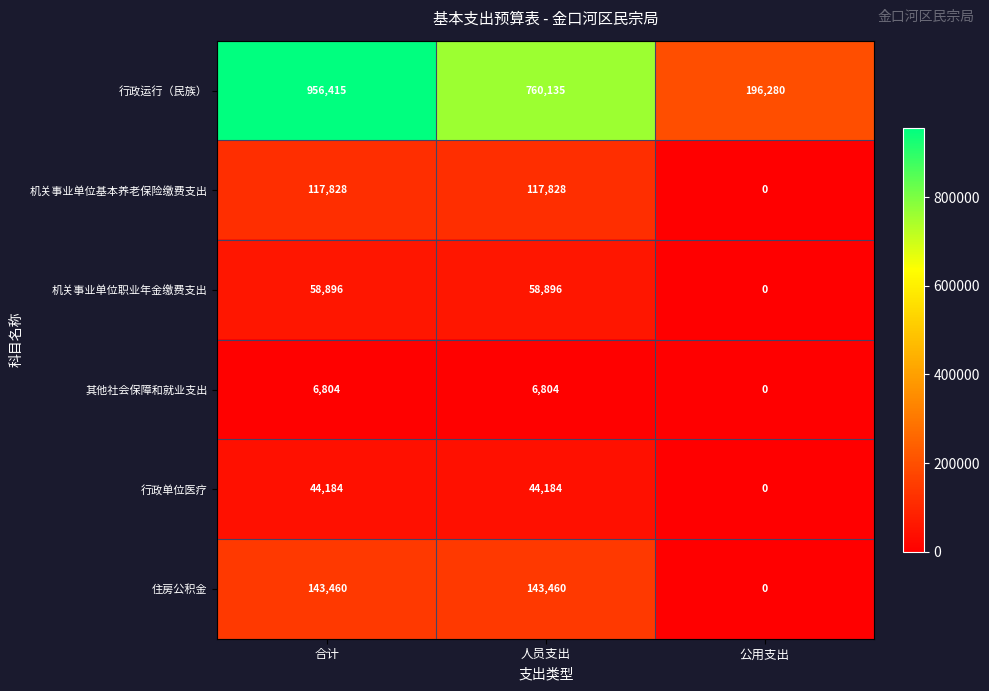

The value of 机关事业单位职业年金缴费支出 at 公用支出 is 39810. True or false?

False